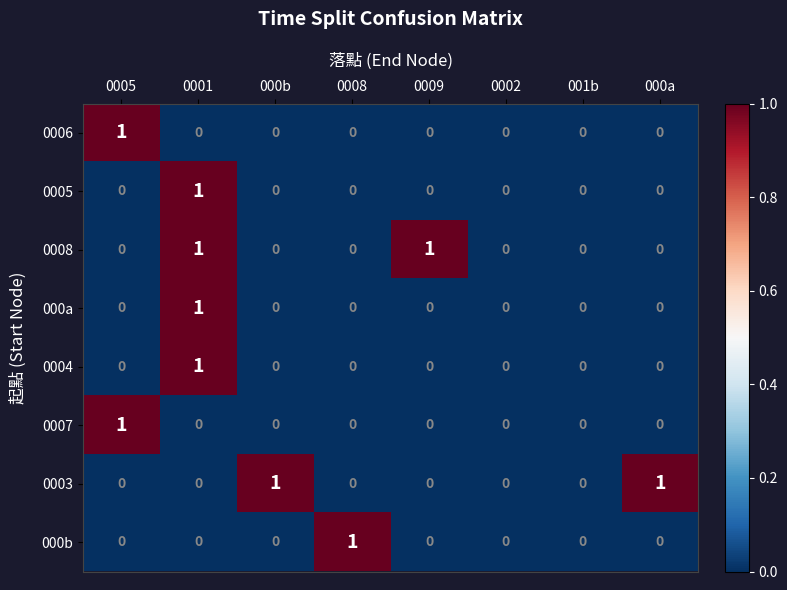

The 0006 series shows 0 at 0008. True or false?

True